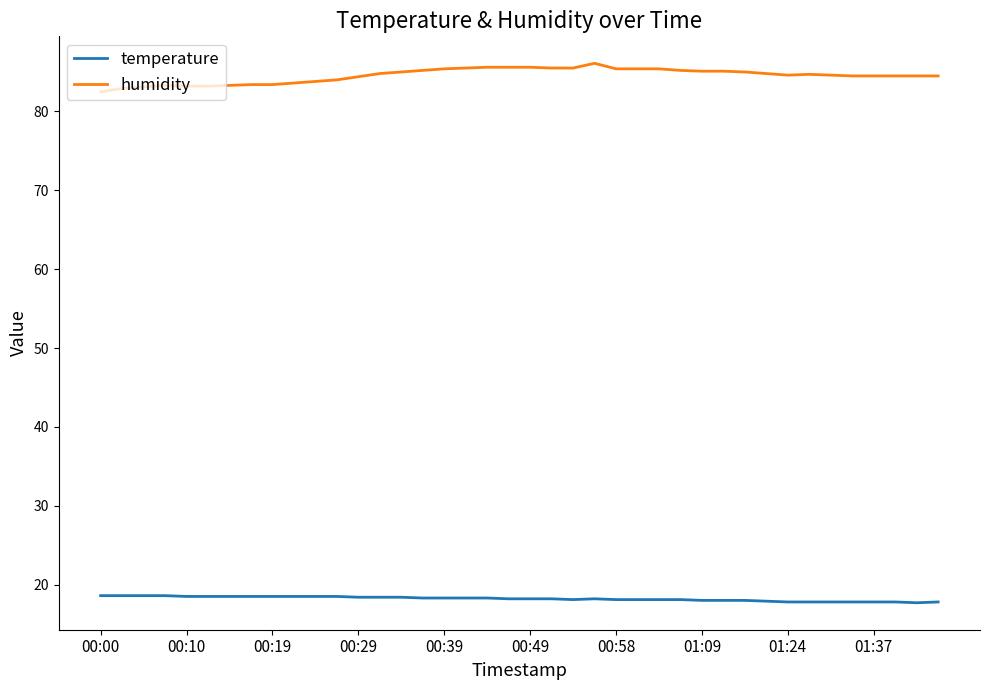

True or false: humidity and temperature cross at least once.

False